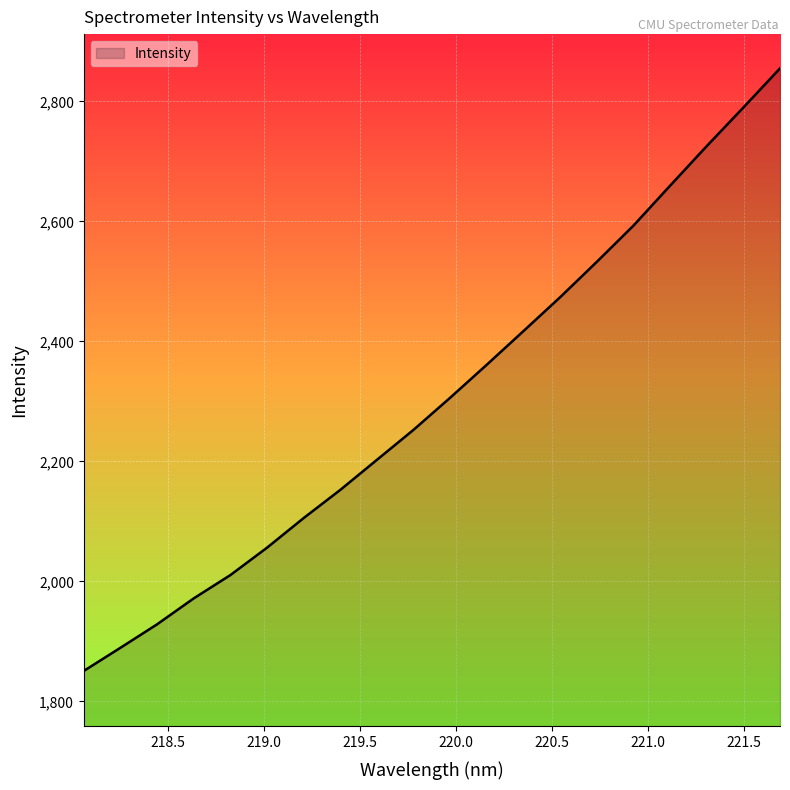

What is the minimum value shown in the chart?

1850.7